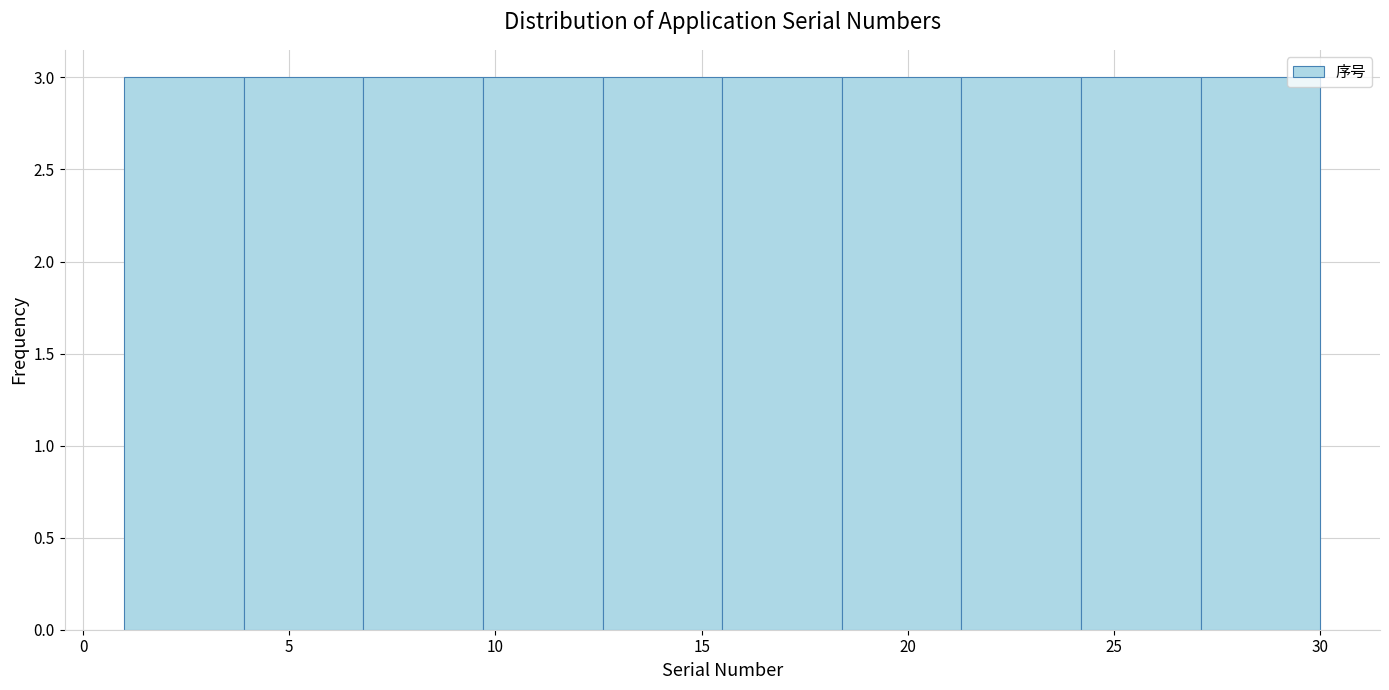

Reading left to right, list every bar in this chart as the range it spans on the x-axis followed by its height. Neither the bar edges nor the heights are printed on the chart, so give them approximately, as read against the axes.

1.0 to 3.9: 3
3.9 to 6.8: 3
6.8 to 9.7: 3
9.7 to 12.6: 3
12.6 to 15.5: 3
15.5 to 18.4: 3
18.4 to 21.3: 3
21.3 to 24.2: 3
24.2 to 27.1: 3
27.1 to 30.0: 3